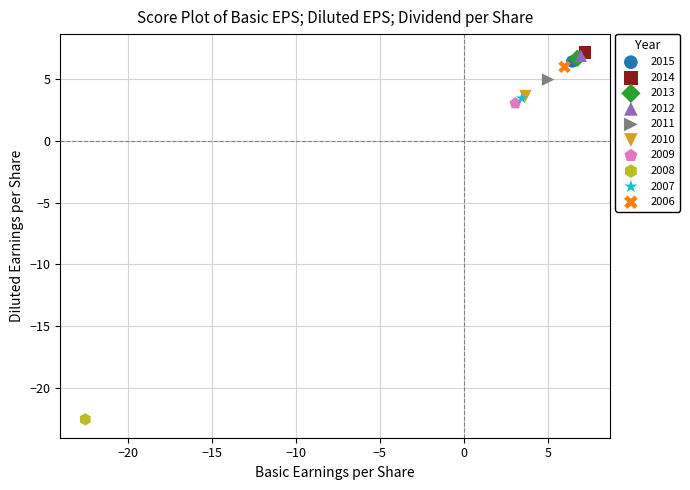

What are all the series names shown in the legend?

2015, 2014, 2013, 2012, 2011, 2010, 2009, 2008, 2007, 2006